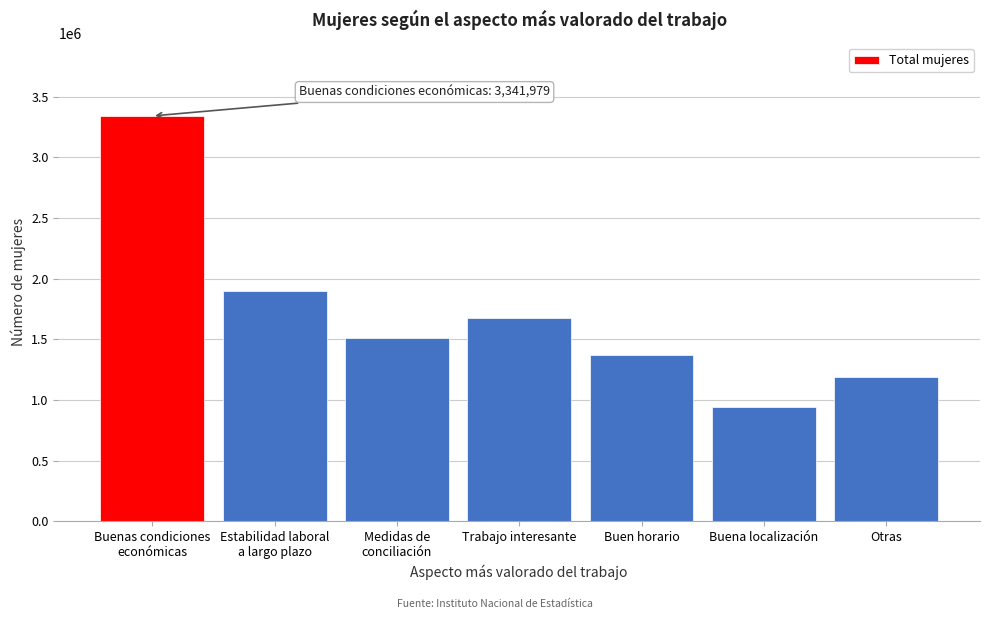

Reading right to left, extract all data points from this chart.

1191833	942477	1367438	1672204	1512650	1898280	3341979